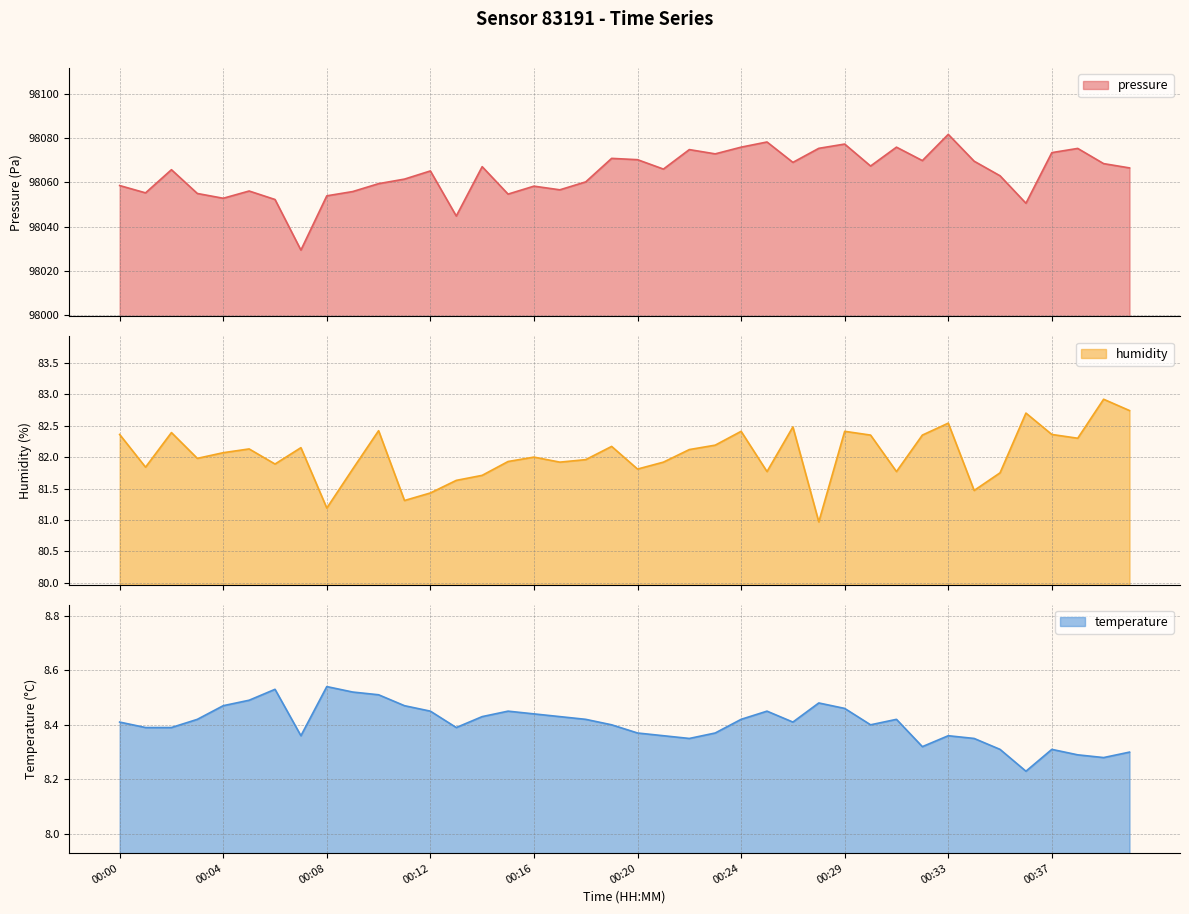

Reading left to right, what are all the values shown in this chart?

pressure: 98058.6	98055.2	98065.7	98055.0	98052.8	98056.1	98052.2	98029.4	98053.9	98055.8	98059.4	98061.5	98065.2	98044.8	98067.1	98054.7	98058.3	98056.6	98060.2	98070.8	98070.2	98066.0	98074.8	98072.9	98075.9	98078.2	98069.0	98075.4	98077.3	98067.4	98075.9	98069.8	98081.7	98069.6	98063.0	98050.6	98073.4	98075.3	98068.5	98066.5
humidity: 82.4	81.8	82.4	82.0	82.1	82.1	81.9	82.2	81.2	81.8	82.4	81.3	81.4	81.6	81.7	81.9	82.0	81.9	82.0	82.2	81.8	81.9	82.1	82.2	82.4	81.8	82.5	81.0	82.4	82.3	81.8	82.3	82.5	81.5	81.8	82.7	82.4	82.3	82.9	82.7
temperature: 8.4	8.4	8.4	8.4	8.5	8.5	8.5	8.4	8.5	8.5	8.5	8.5	8.4	8.4	8.4	8.4	8.4	8.4	8.4	8.4	8.4	8.4	8.3	8.4	8.4	8.4	8.4	8.5	8.5	8.4	8.4	8.3	8.4	8.3	8.3	8.2	8.3	8.3	8.3	8.3